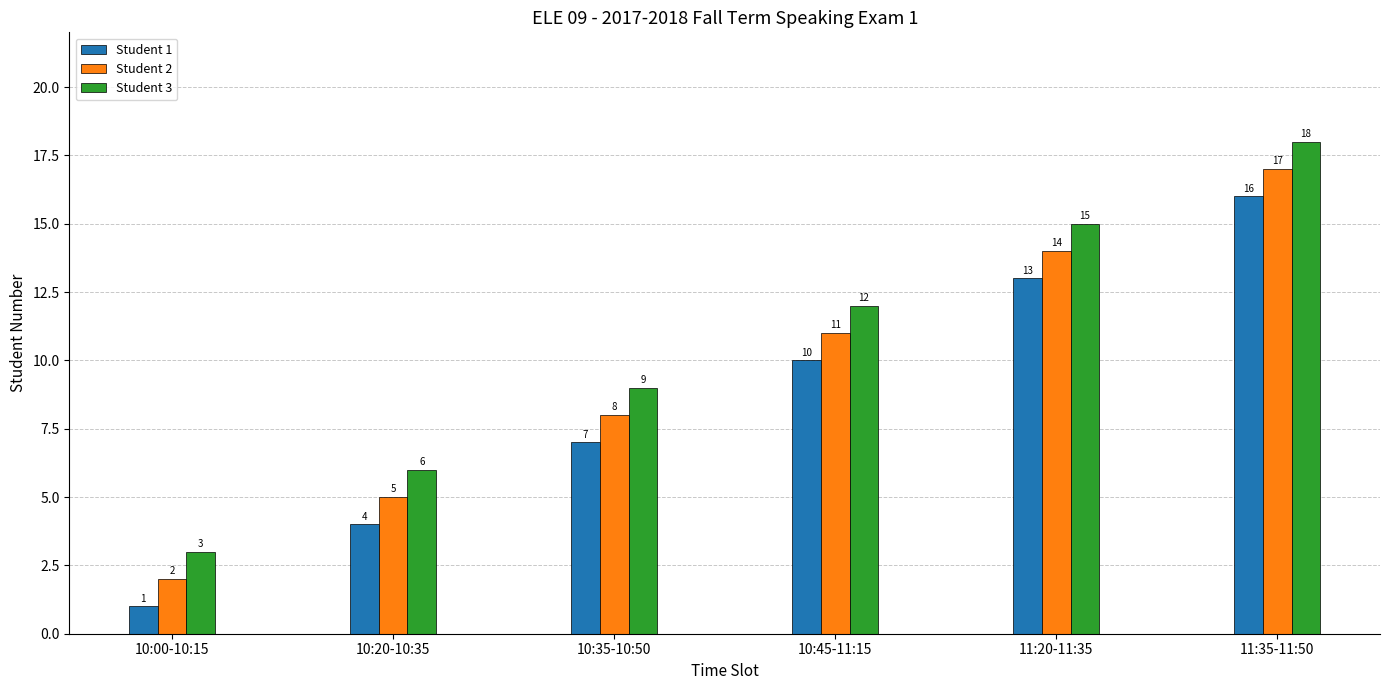

Reading left to right, what are all the values shown in this chart?

Student 1: 10:00-10:15=1	10:20-10:35=4	10:35-10:50=7	10:45-11:15=10	11:20-11:35=13	11:35-11:50=16
Student 2: 10:00-10:15=2	10:20-10:35=5	10:35-10:50=8	10:45-11:15=11	11:20-11:35=14	11:35-11:50=17
Student 3: 10:00-10:15=3	10:20-10:35=6	10:35-10:50=9	10:45-11:15=12	11:20-11:35=15	11:35-11:50=18